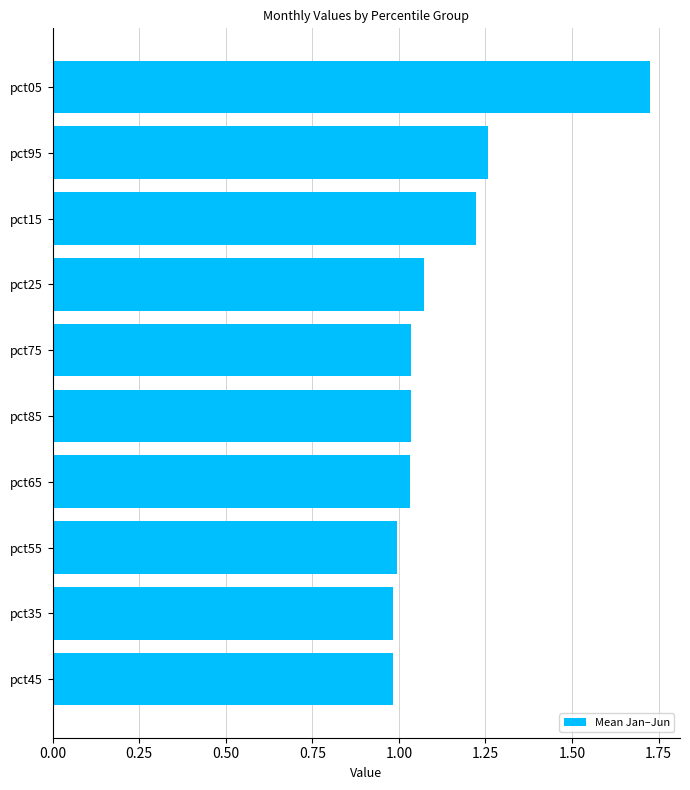

Which category has the highest value across all series?

pct05